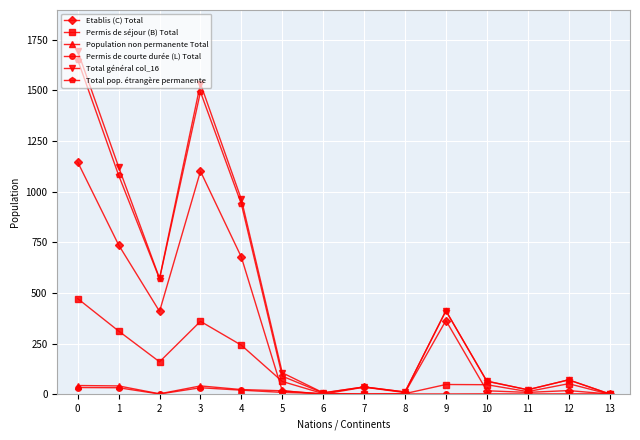

What is the maximum value for Etablis (C) Total?

1146